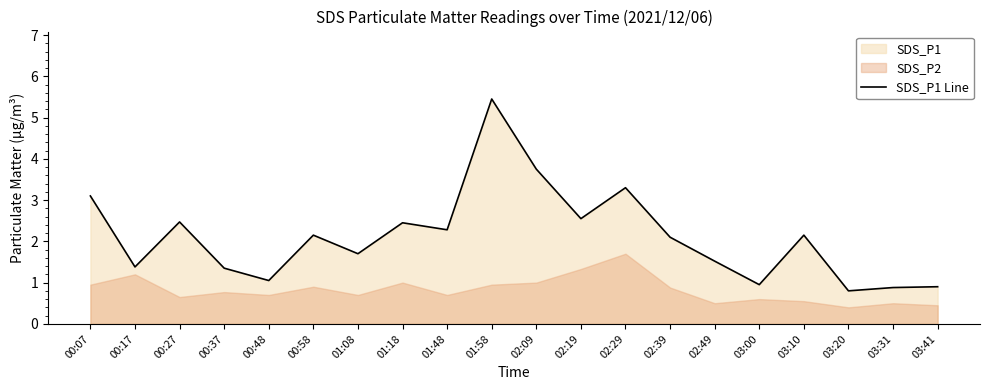

At which category does the data reach its first local peak?

00:27